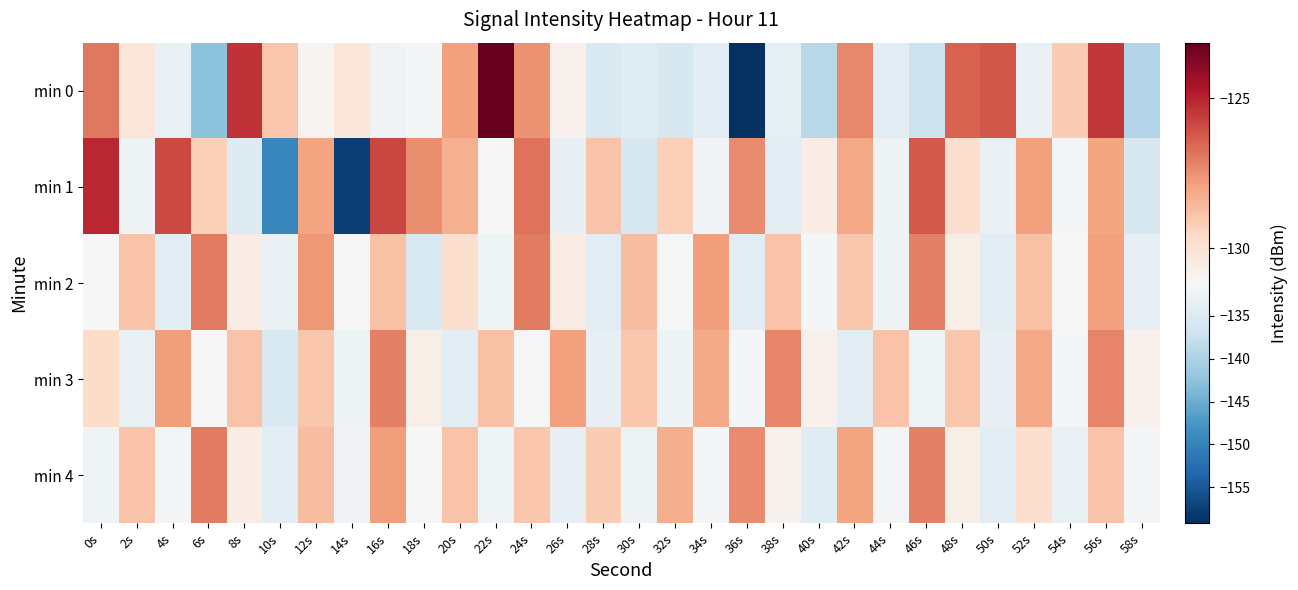

How many categories are shown in the chart?

30